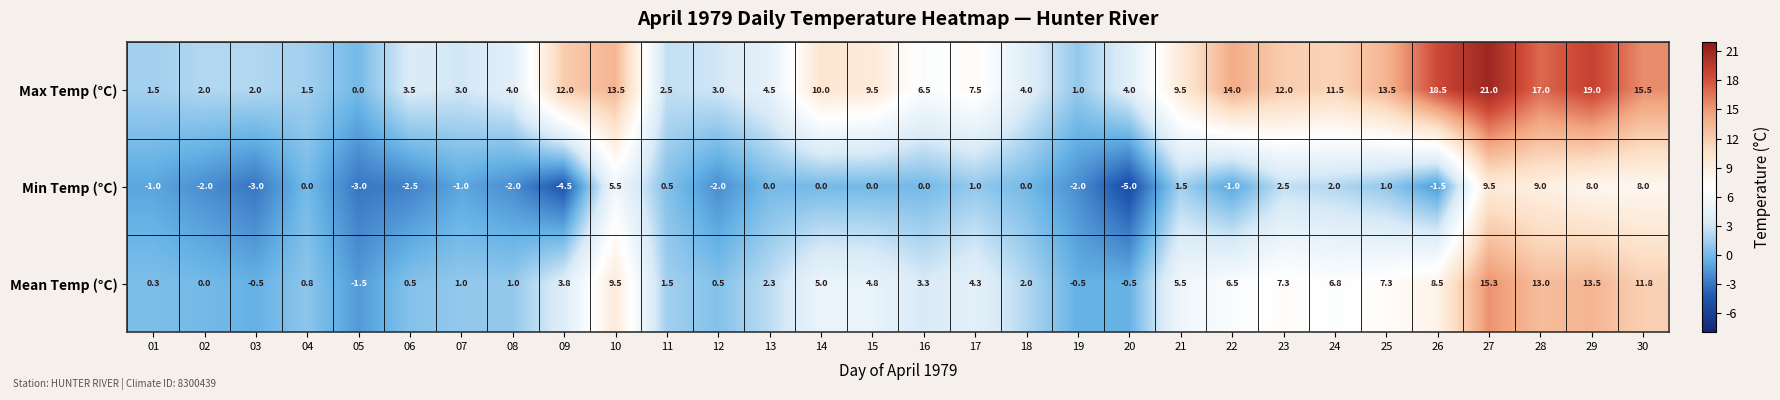

The value of Mean Temp (°C) at 04 is 1.3. True or false?

False